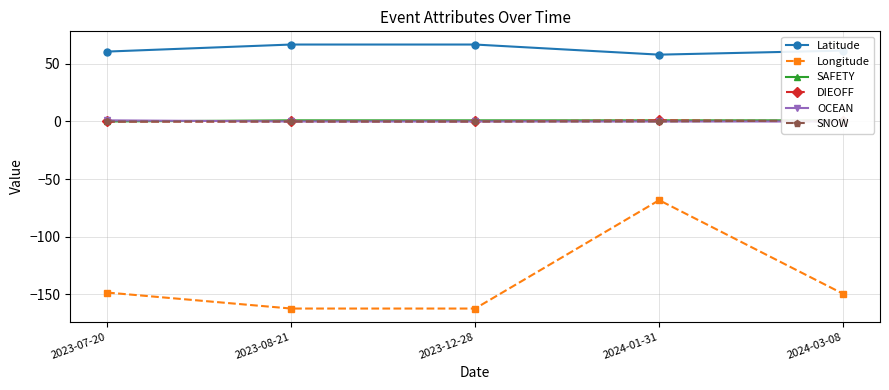

How many lines are shown in the chart?

6